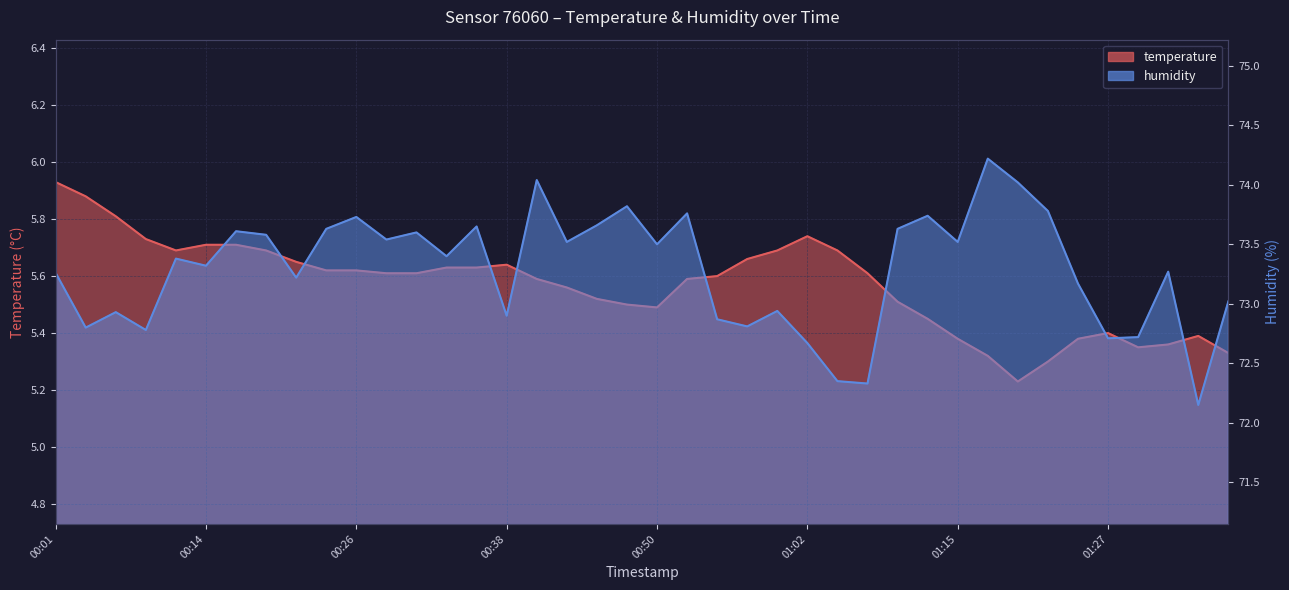

What position from the left is 00:14?

2